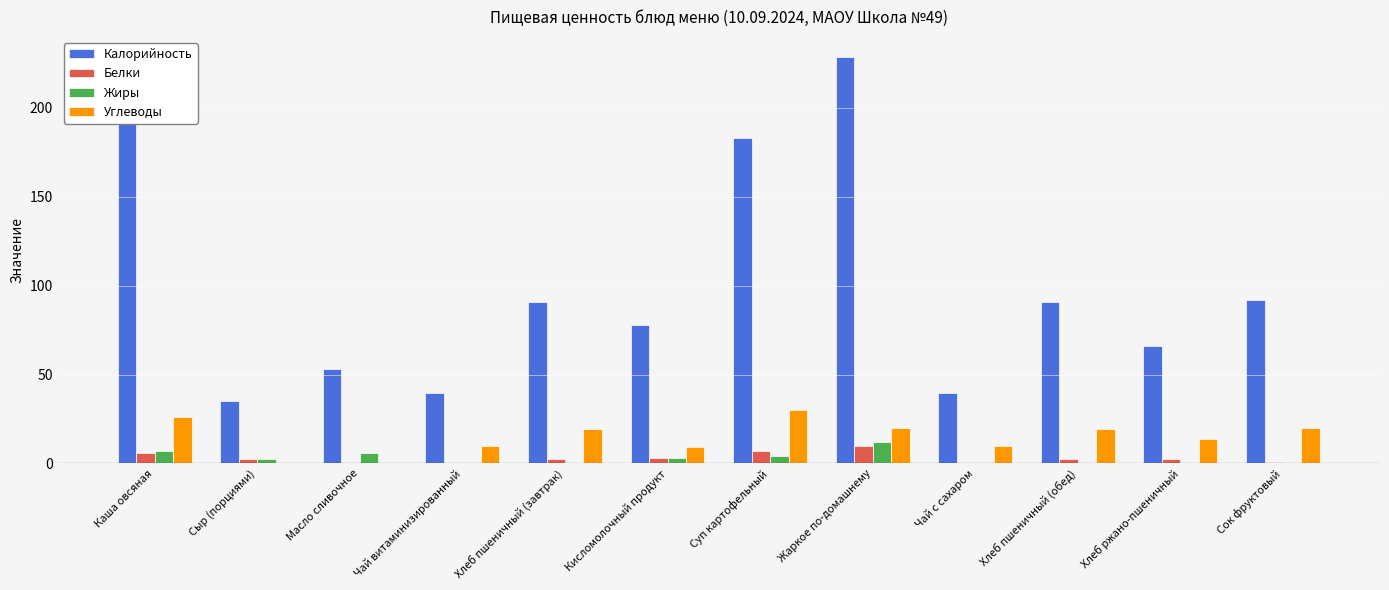

What is the total value across all series at Жаркое по-домашнему?

270.5